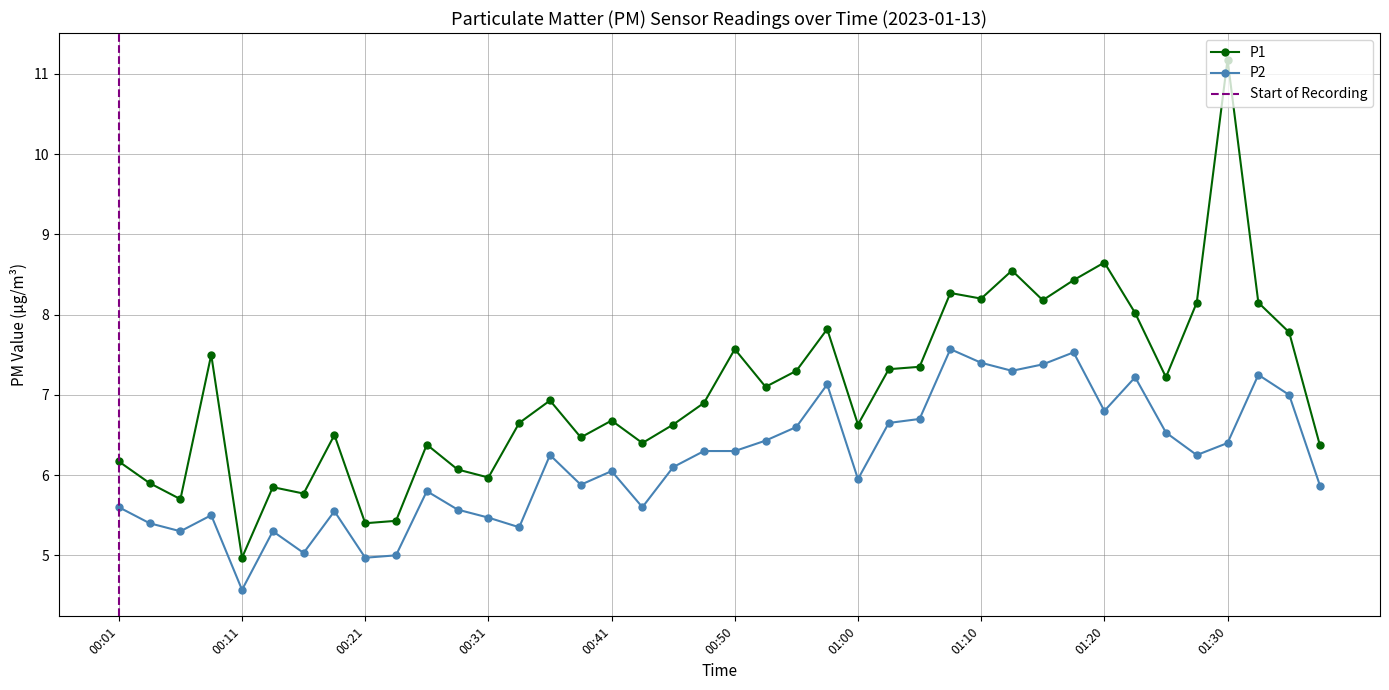

What is the highest value of the P2 series?

7.6